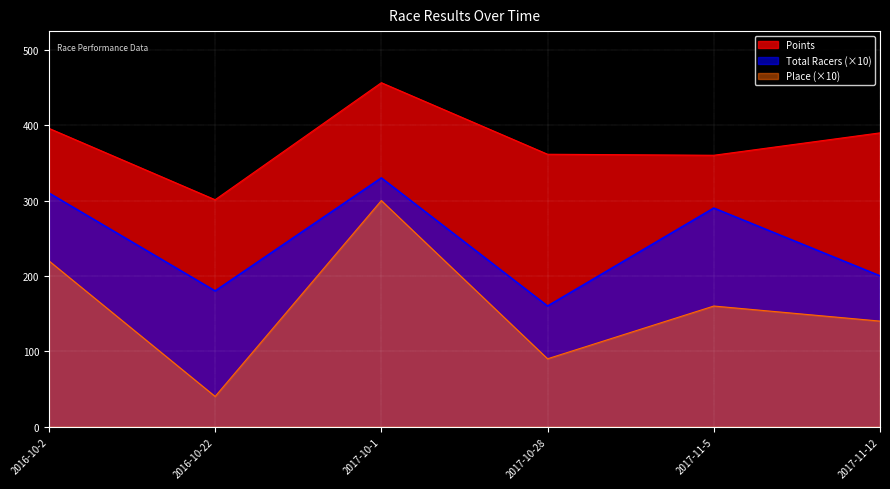

Which series changed the most between 2016-10-22 and 2017-11-5?

Place (×10)